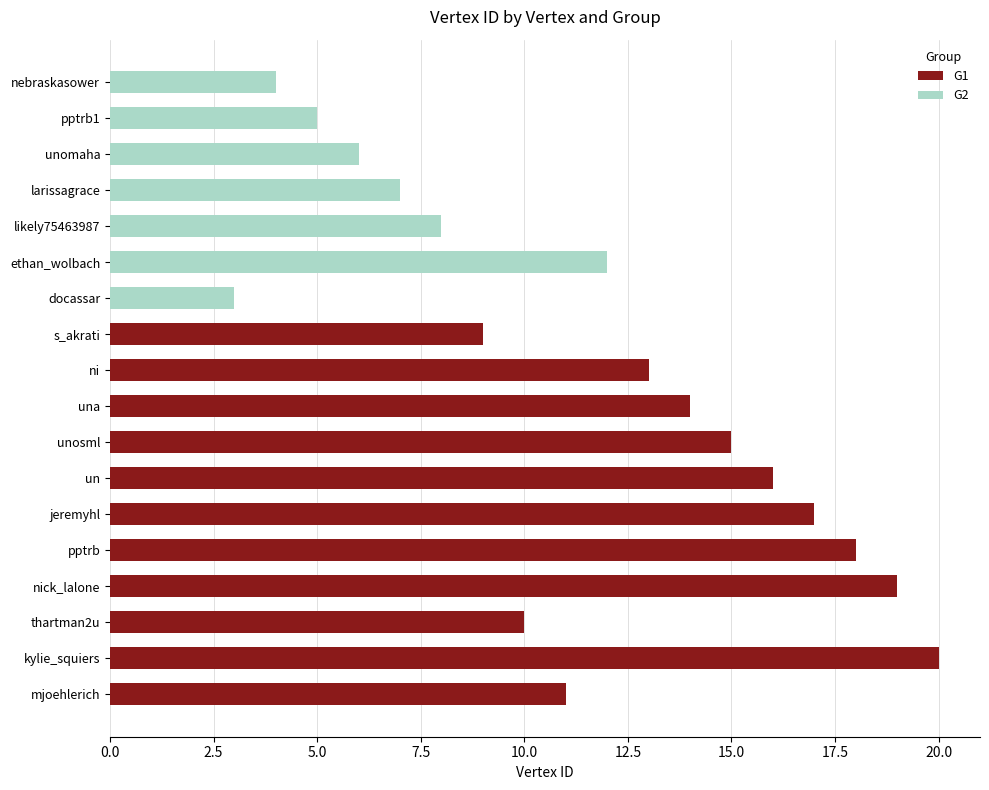

Which series changed the most between un and nebraskasower?

G1